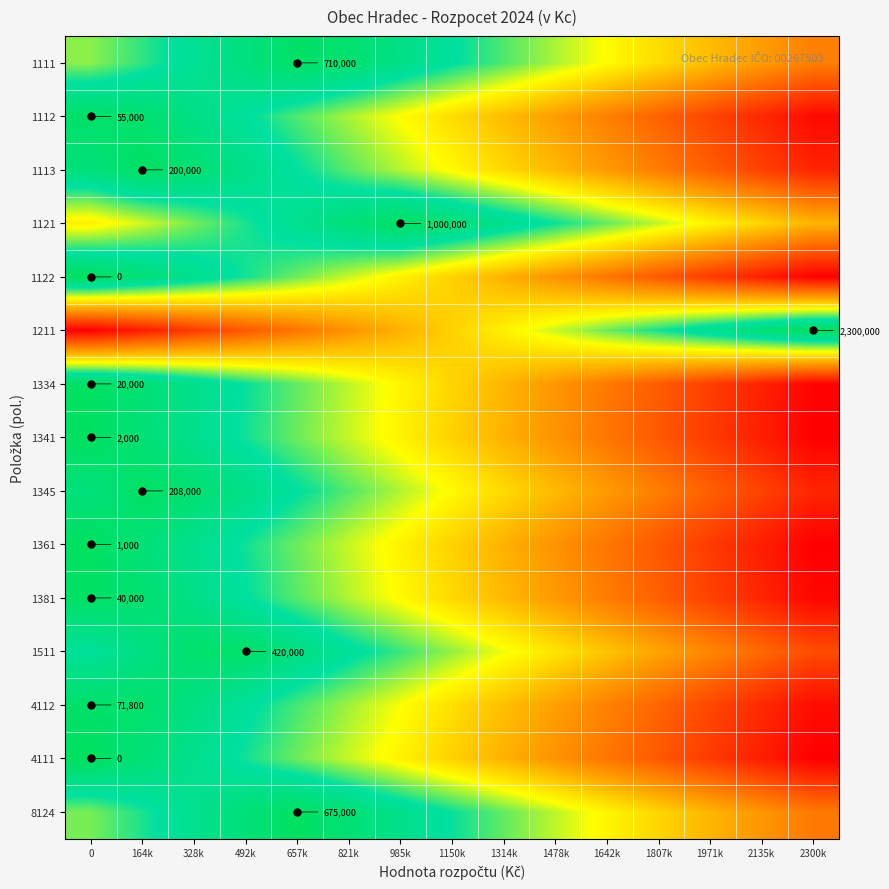

What is the total value across all series at 985k?

9.9